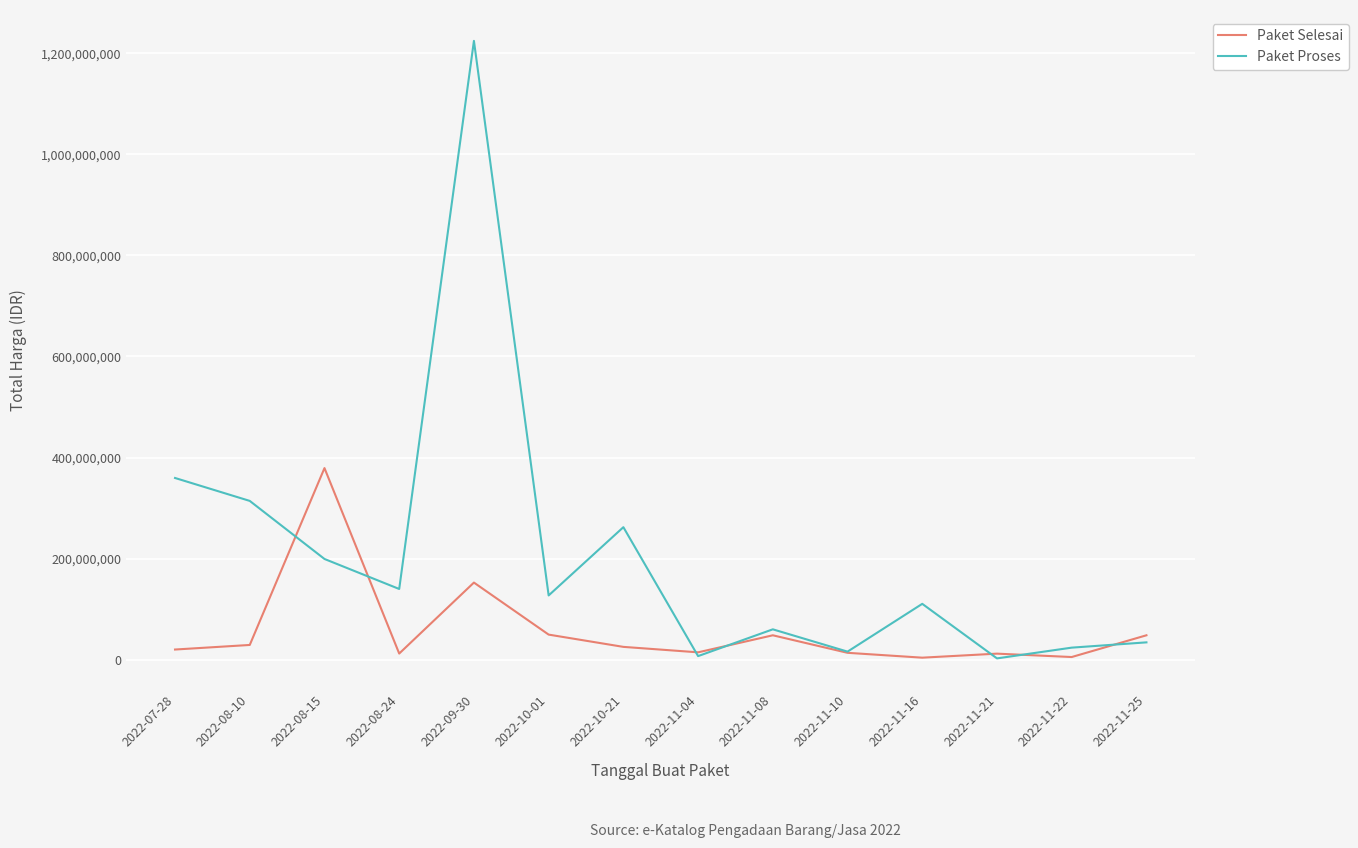

The Paket Proses series shows 2200317830 at 2022-09-30. True or false?

False